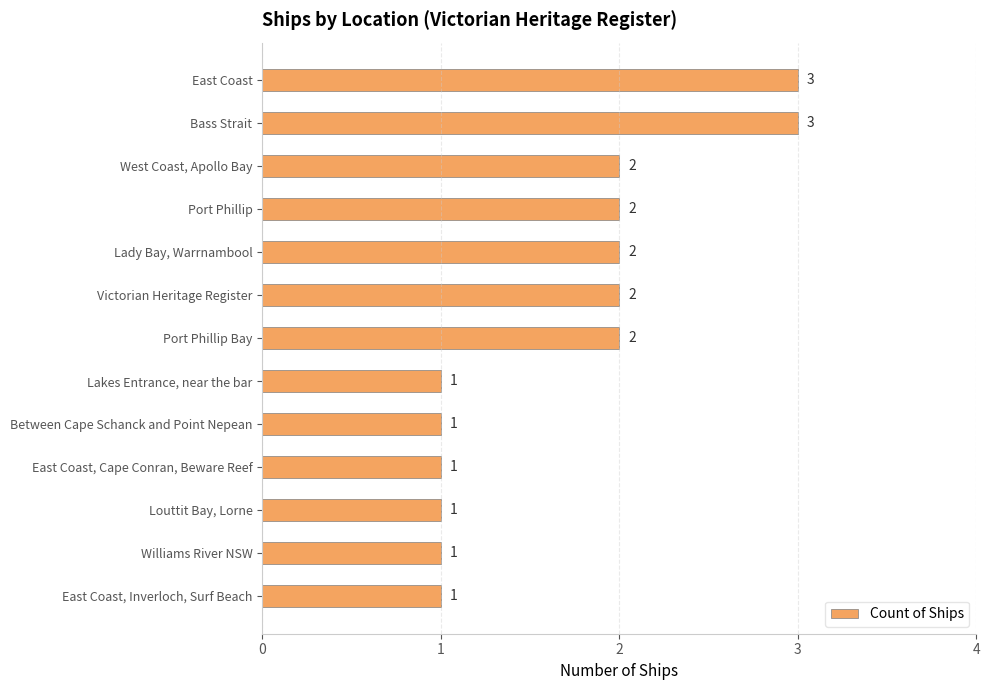

What is the difference between the maximum and minimum values?

2